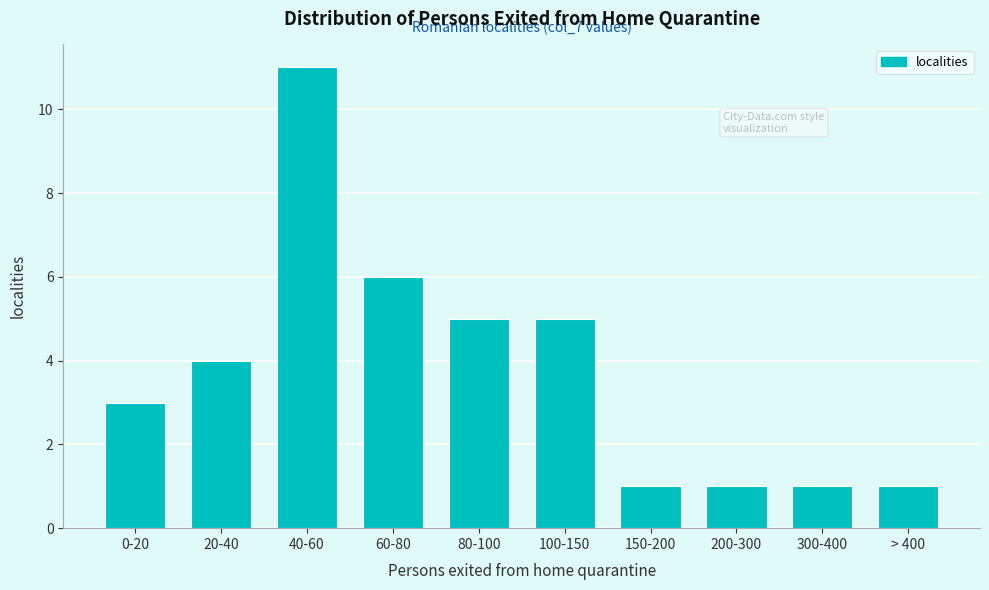

Reading left to right, list all the values displayed in this chart.

3	4	11	6	5	5	1	1	1	1